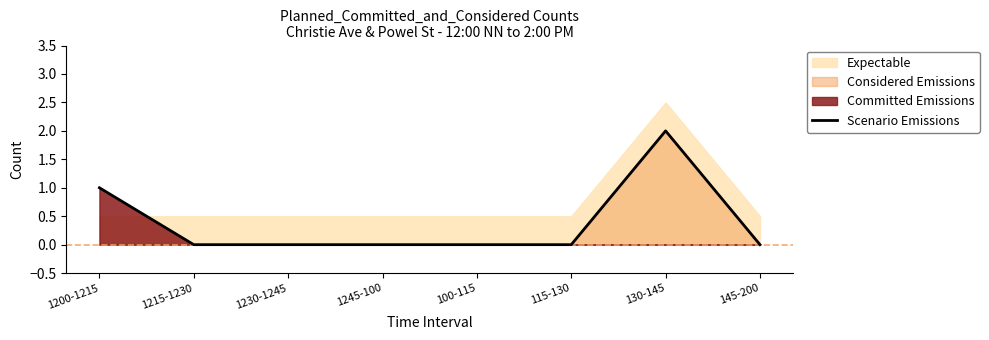

Rank the categories by value from highest to lowest.

130-145, 1200-1215, 1215-1230, 1230-1245, 1245-100, 100-115, 115-130, 145-200